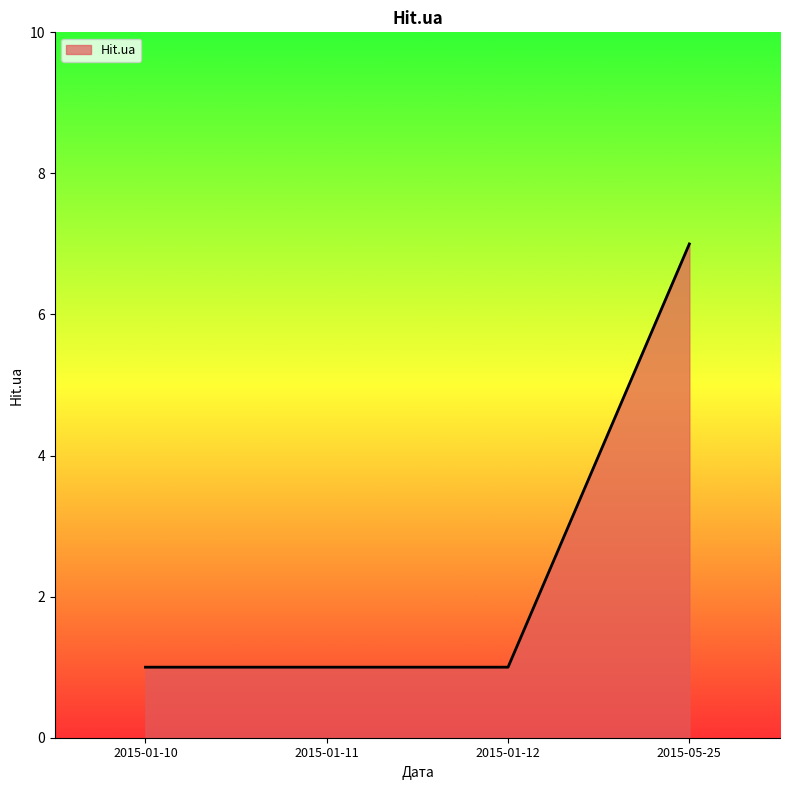

Approximately how many times larger is the value at 2015-01-10 compared to 2015-05-25?

0.1